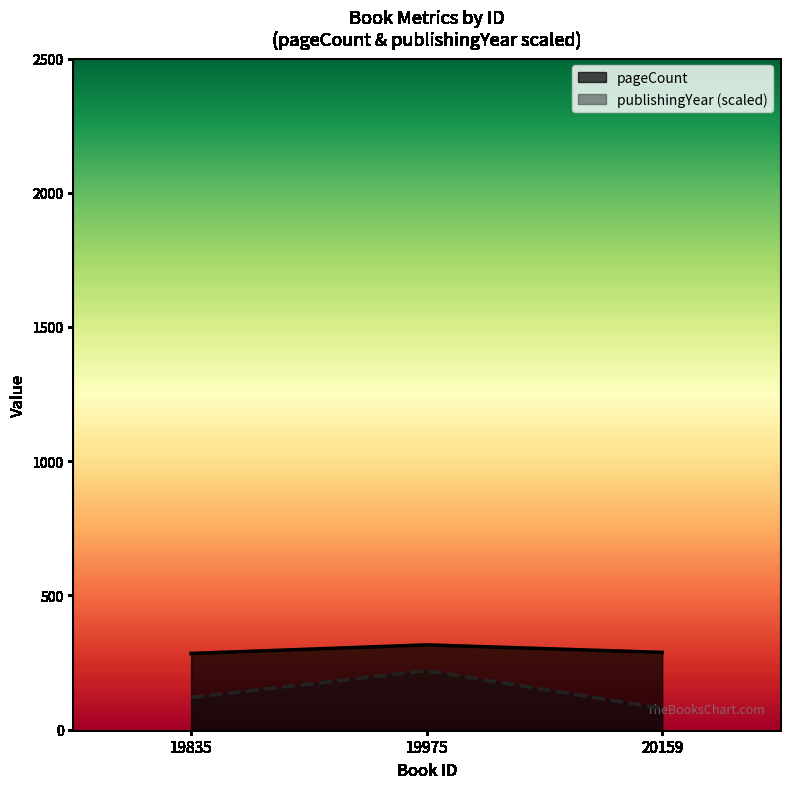

How many lines are shown in the chart?

2